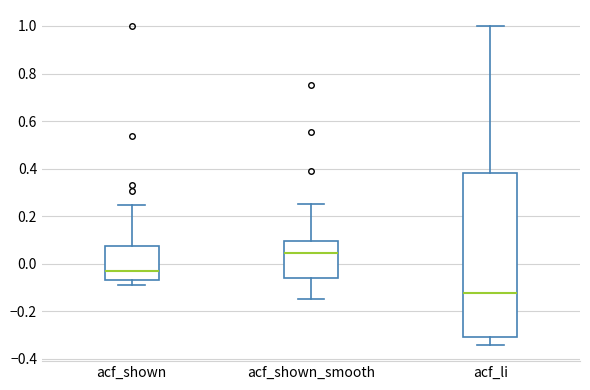

Reading left to right, read every box against the y-axis: the position of its median line, the range the box covers, and the ends of its whiskers. The values are not printed on the chart, so give them approximately, as read against the axis.

acf_shown: median -0.02, box -0.06 to 0.08, whiskers -0.08 to 0.24
acf_shown_smooth: median 0.04, box -0.06 to 0.10, whiskers -0.14 to 0.26
acf_li: median -0.12, box -0.30 to 0.38, whiskers -0.34 to 1.00